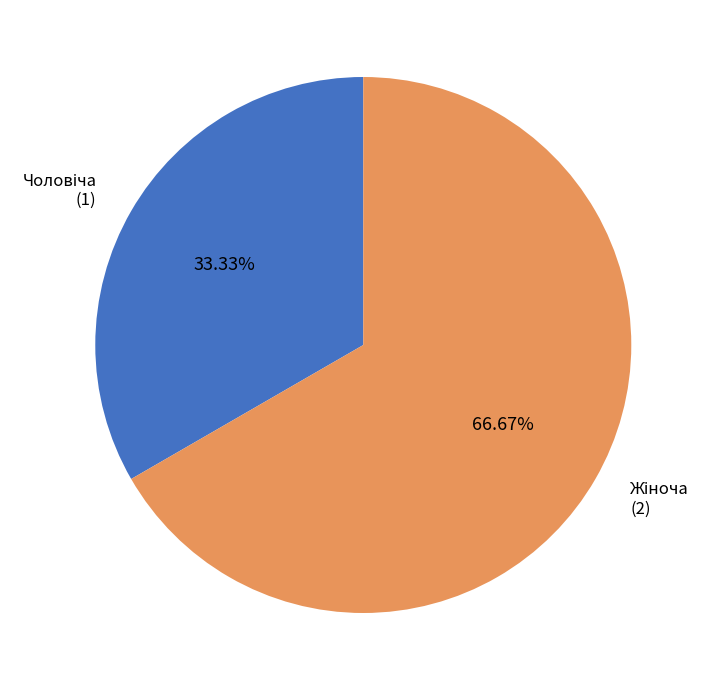

Is there a majority slice in this chart?

Yes